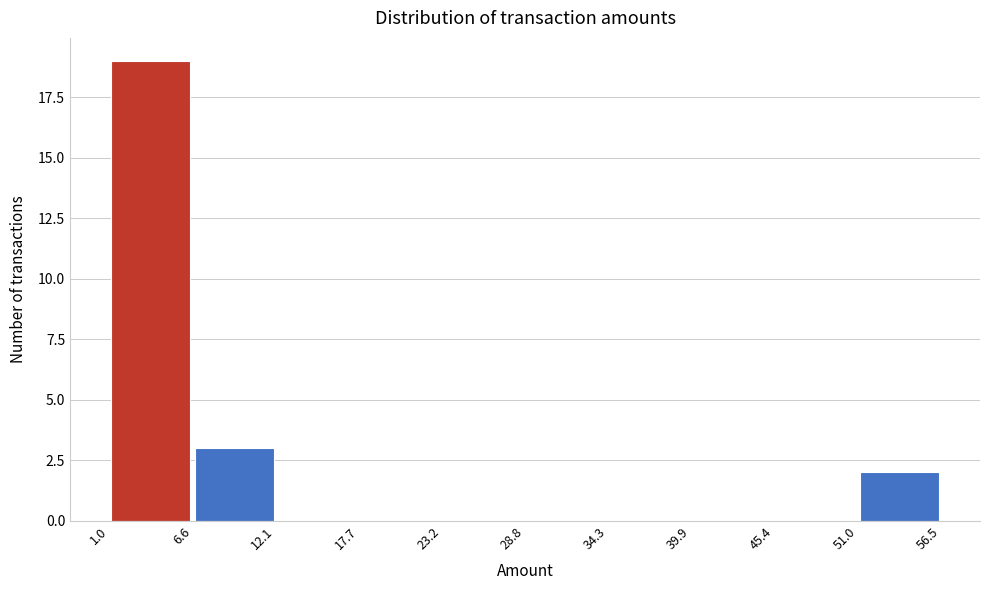

Over which range of the x-axis is the bar tallest?

1.0 to 6.6